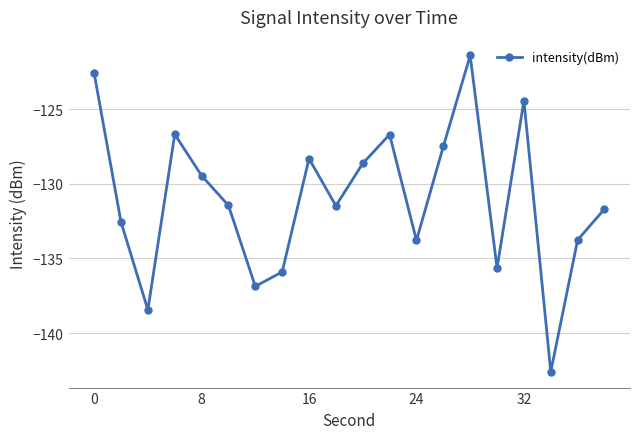

True or false: the data has more than 0 interior local peaks.

True